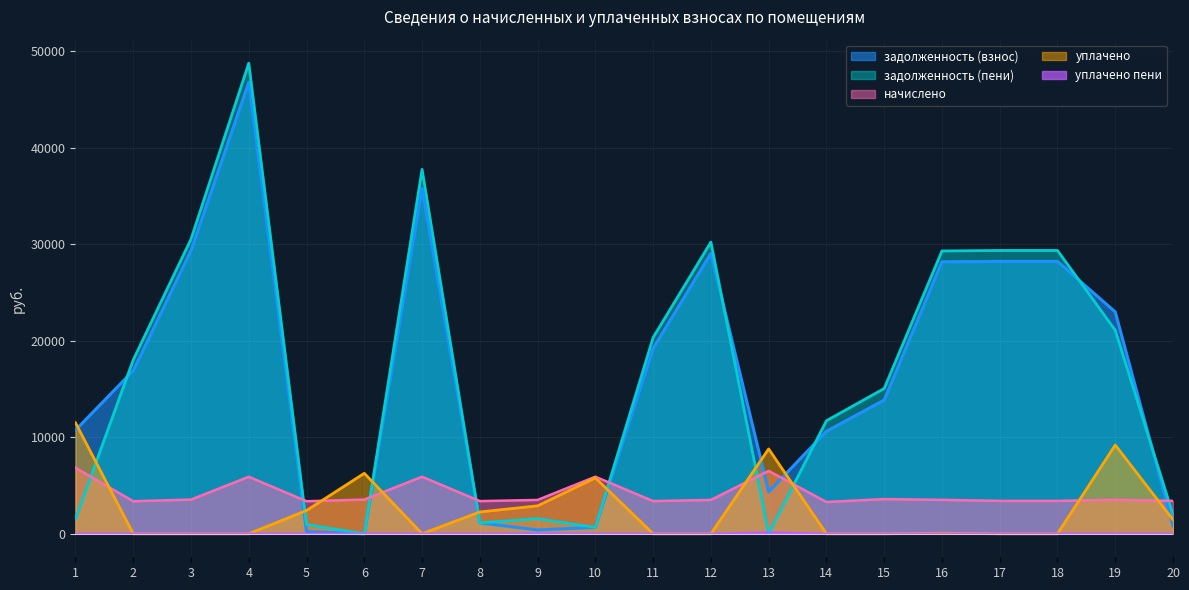

Reading right to left, transcribe all the data shown in this chart.

задолженность (взнос): 20=834.7	19=22996.5	18=28232.4	17=28232.4	16=28193.4	15=13857.7	14=10618.4	13=4344.0	12=29068.1	11=19218.0	10=657.4	9=393.5	8=1128.0	7=35800.3	6=0.0	5=206.8	4=46812.2	3=29366.4	2=16906.4	1=10740.5
задолженность (пени): 20=1969.9	19=21101.7	18=29367.6	17=29367.6	16=29315.6	15=15055.3	14=11715.2	13=0.0	12=30236.9	11=20346.0	10=656.8	9=1562.3	8=1128.0	7=37770.7	6=0.0	5=955.7	4=48780.2	3=30547.2	2=18029.6	1=1518.4
начислено: 20=3405.6	19=3513.6	18=3405.6	17=3405.6	16=3513.6	15=3592.8	14=3290.4	13=6516.0	12=3506.4	11=3384.0	10=5911.2	9=3506.4	8=3384.0	7=5911.2	6=3542.4	5=3369.6	4=5904.0	3=3542.4	2=3369.6	1=6832.8
уплачено: 20=1442.6	19=9197.4	18=0.0	17=0.0	16=49.0	15=0.0	14=0.0	13=8793.3	12=0.0	11=0.0	10=5788.1	9=2893.0	8=2257.8	7=0.0	6=6268.5	5=2411.8	4=0.0	3=0.0	2=0.0	1=11499.7
уплачено пени: 20=0.0	19=0.0	18=0.0	17=0.0	16=0.0	15=0.0	14=0.0	13=134.7	12=0.0	11=0.0	10=0.0	9=28.3	8=0.4	7=0.0	6=0.0	5=0.0	4=0.0	3=0.0	2=0.0	1=0.3